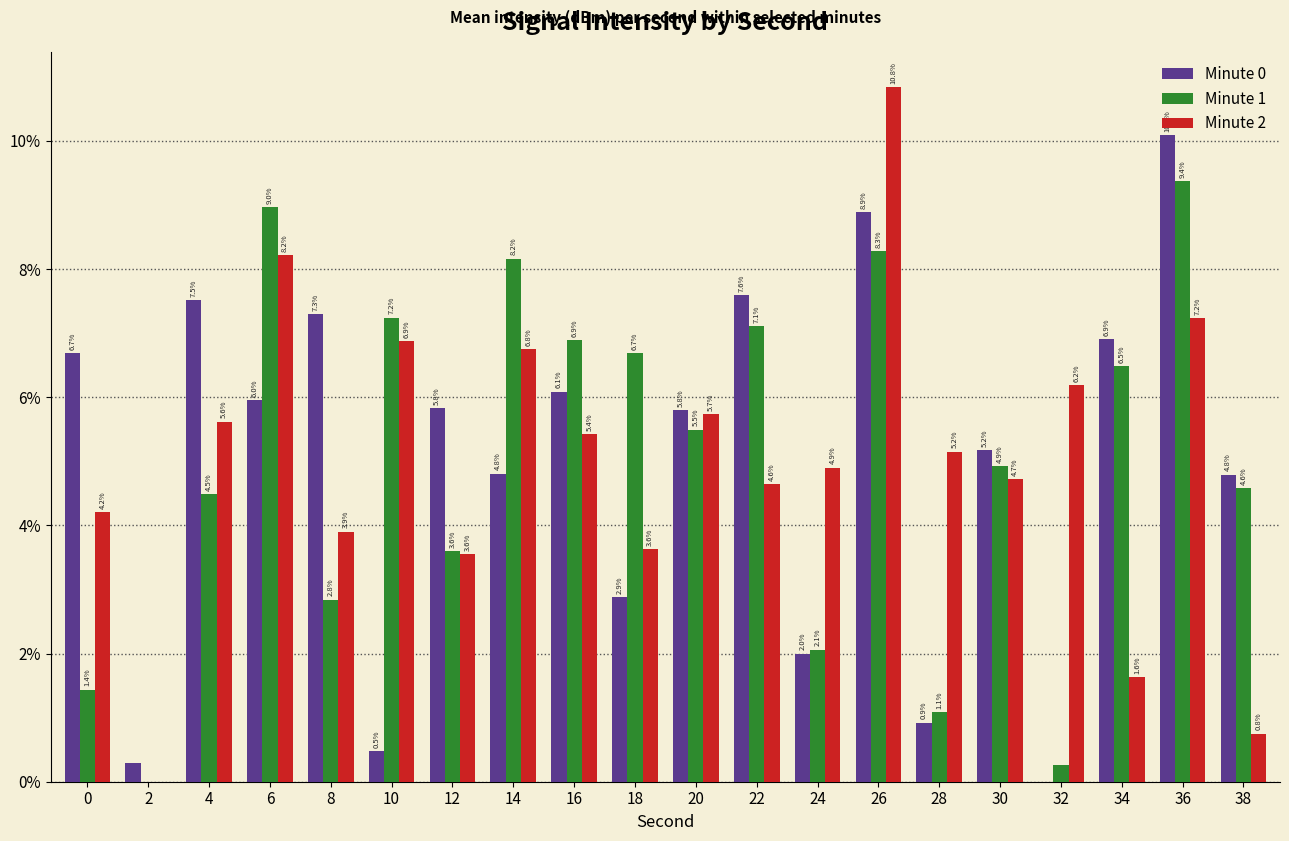

Is the value of Minute 1 at 14 greater than the value of Minute 0 at 12?

Yes